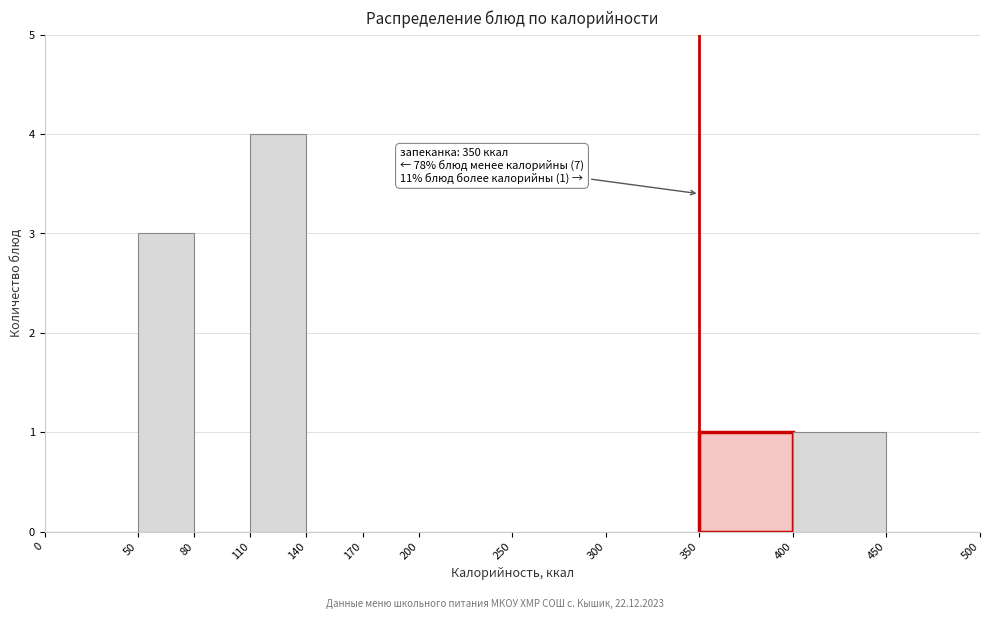

Over which range of the x-axis is the bar tallest?

110 to 140